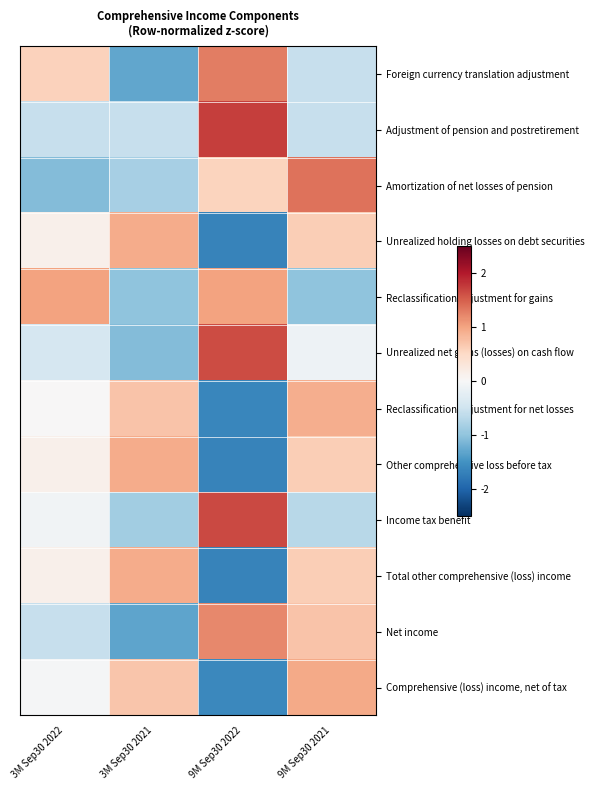

Rank the series by their maximum value, from lowest to highest.

Reclassification adjustment for net losses, Other comprehensive loss before tax, Unrealized holding losses on debt securities, Total other comprehensive (loss) income, Comprehensive (loss) income, net of tax, Reclassification adjustment for gains, Net income, Foreign currency translation adjustment, Amortization of net losses of pension, Unrealized net gains (losses) on cash flow, Income tax benefit, Adjustment of pension and postretirement